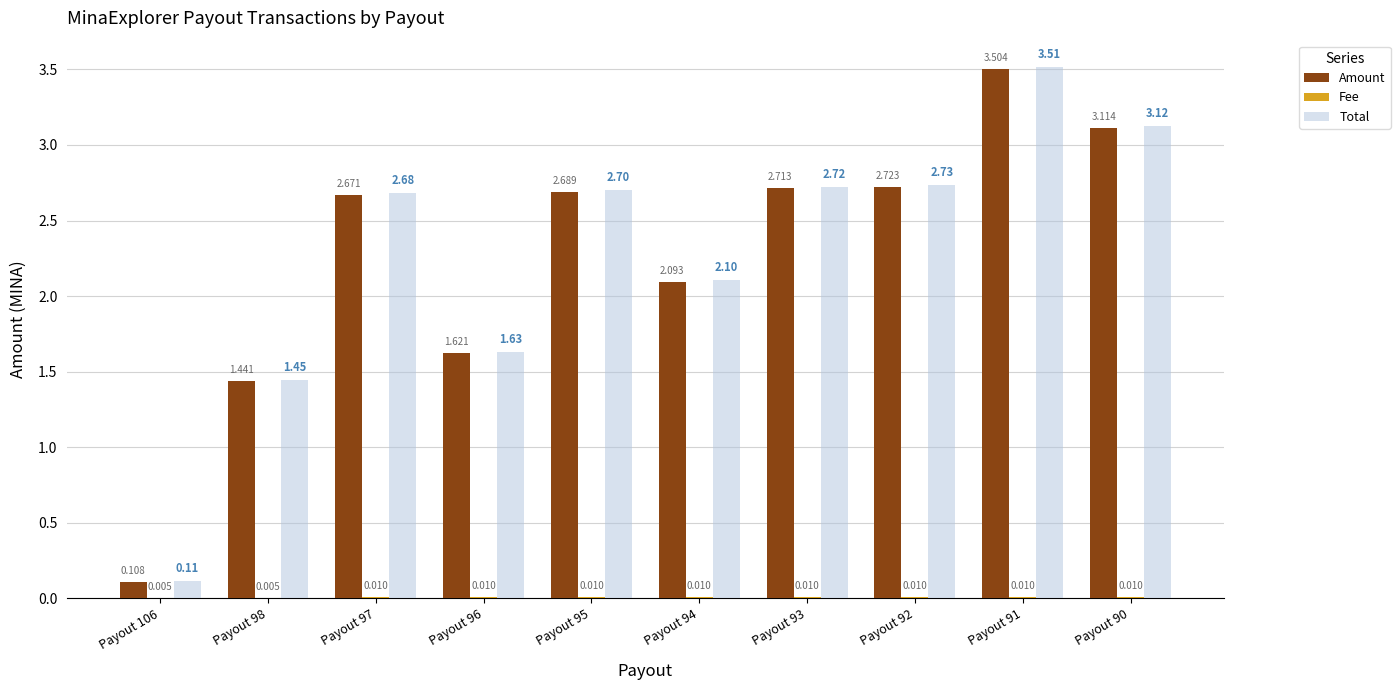

Which series changed the most between Payout 106 and Payout 93?

Total